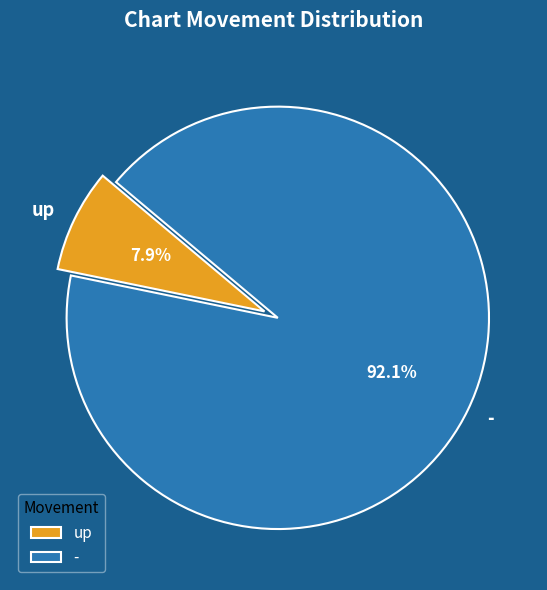

To the nearest percent, what percentage of the pie is up?

8%